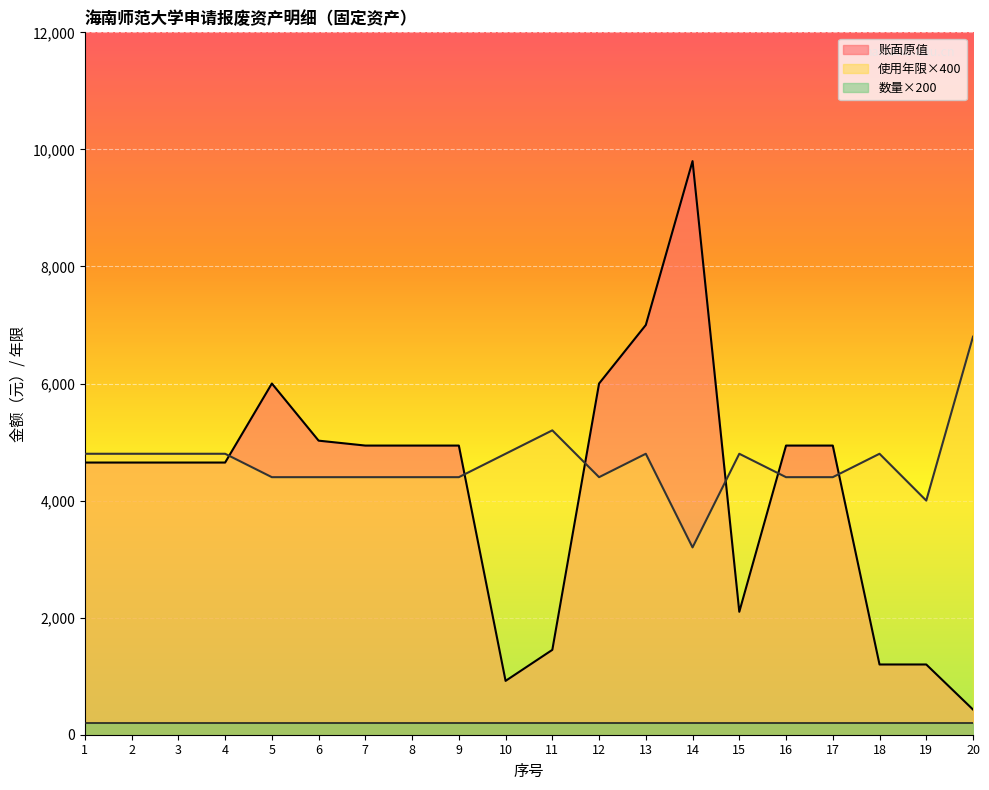

The value of 账面原值 at 11 is 422. True or false?

False